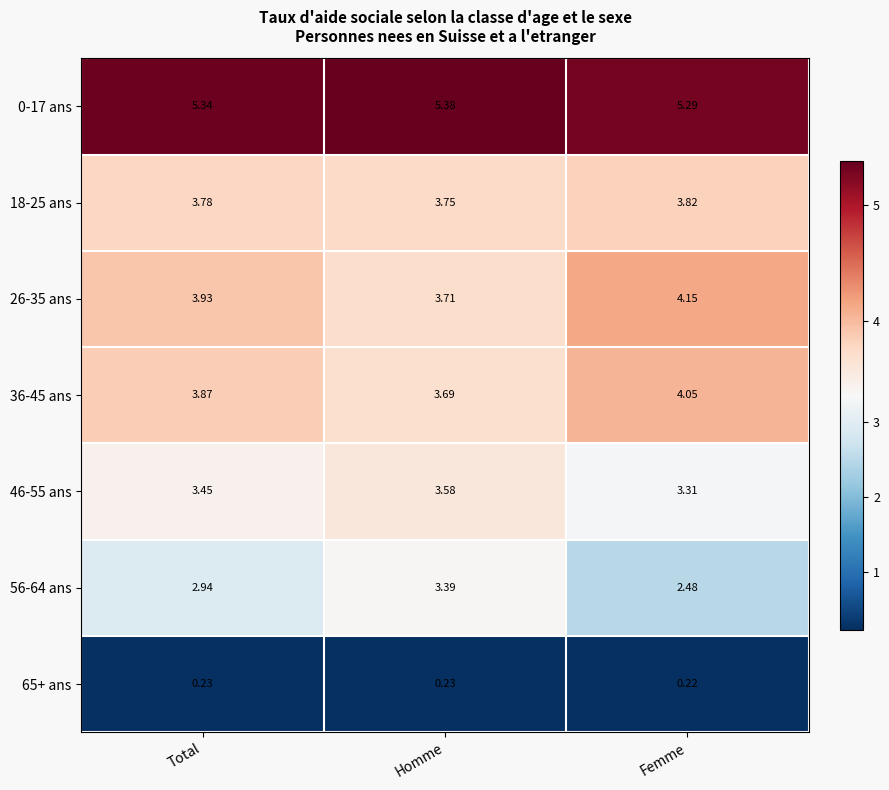

At how many categories does at least one series exceed 1?

3